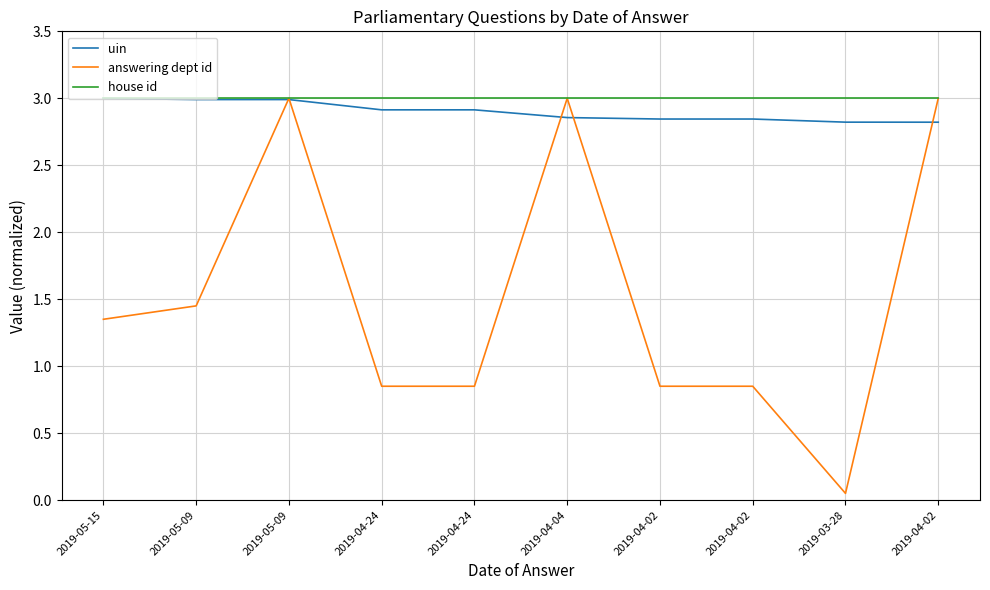

Reading left to right, list all the values displayed in this chart.

uin: 2019-05-15=3.0	2019-05-09=3.0	2019-05-09=3.0	2019-04-24=2.9	2019-04-24=2.9	2019-04-04=2.9	2019-04-02=2.8	2019-04-02=2.8	2019-03-28=2.8	2019-04-02=2.8
answering dept id: 2019-05-15=1.4	2019-05-09=1.4	2019-05-09=3.0	2019-04-24=0.8	2019-04-24=0.8	2019-04-04=3.0	2019-04-02=0.8	2019-04-02=0.8	2019-03-28=0.1	2019-04-02=3.0
house id: 2019-05-15=3.0	2019-05-09=3.0	2019-05-09=3.0	2019-04-24=3.0	2019-04-24=3.0	2019-04-04=3.0	2019-04-02=3.0	2019-04-02=3.0	2019-03-28=3.0	2019-04-02=3.0